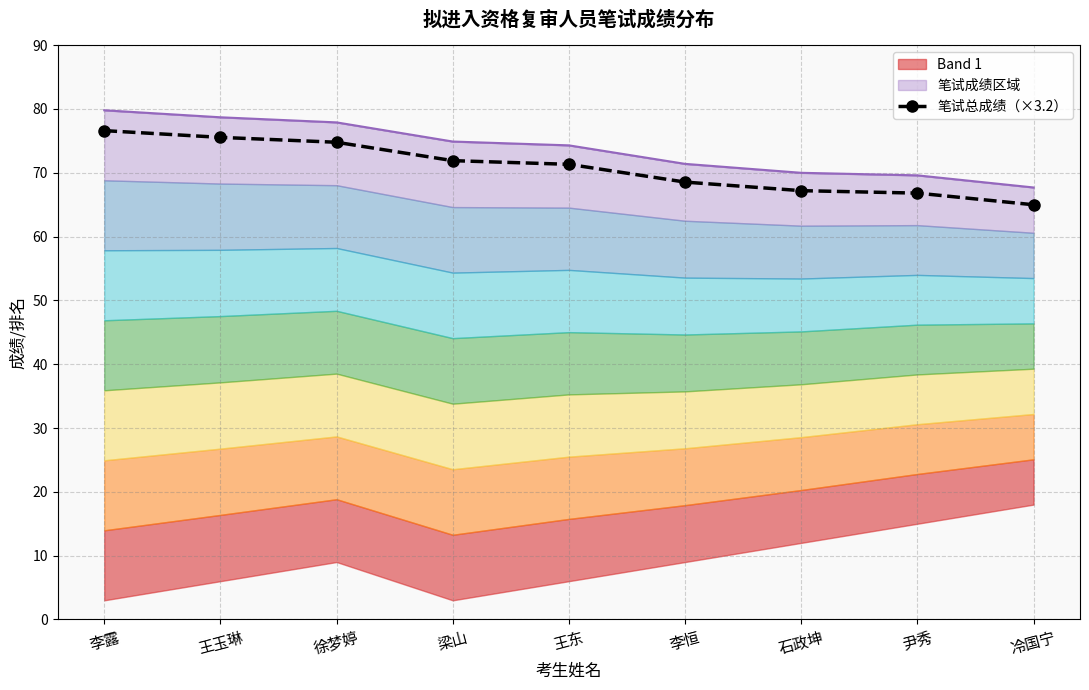

Which category has the lowest value across all series?

冷国宁